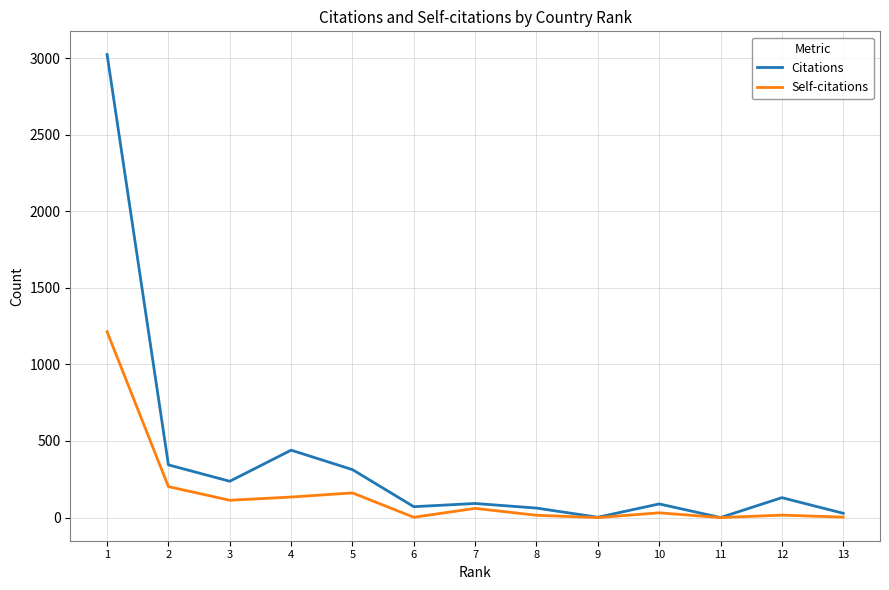

At which category does Self-citations reach its first local peak?

5